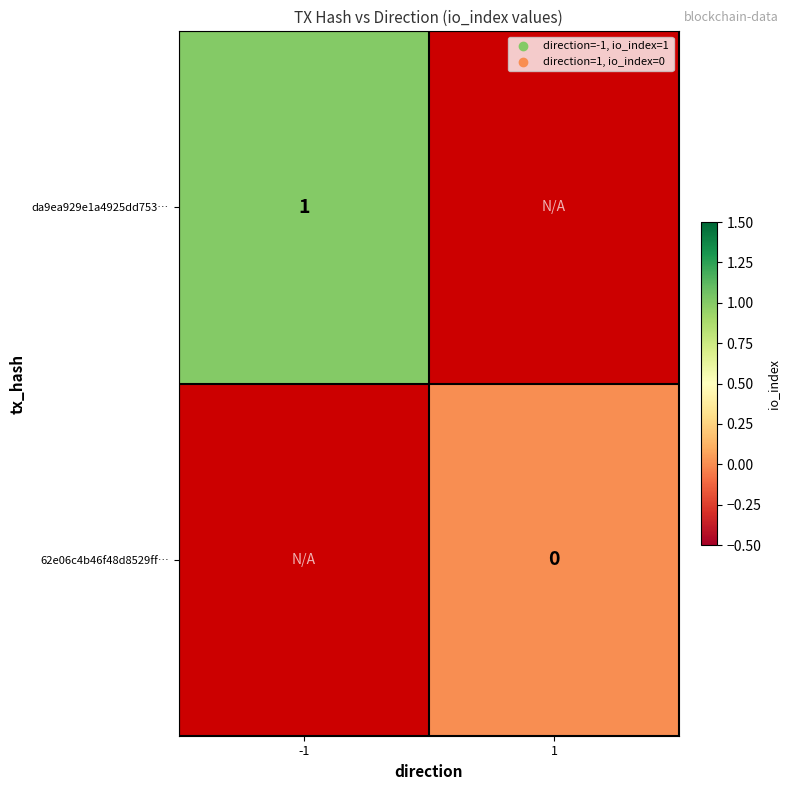

The value of da9ea929e1a4925dd753… at -1 is 1. True or false?

True